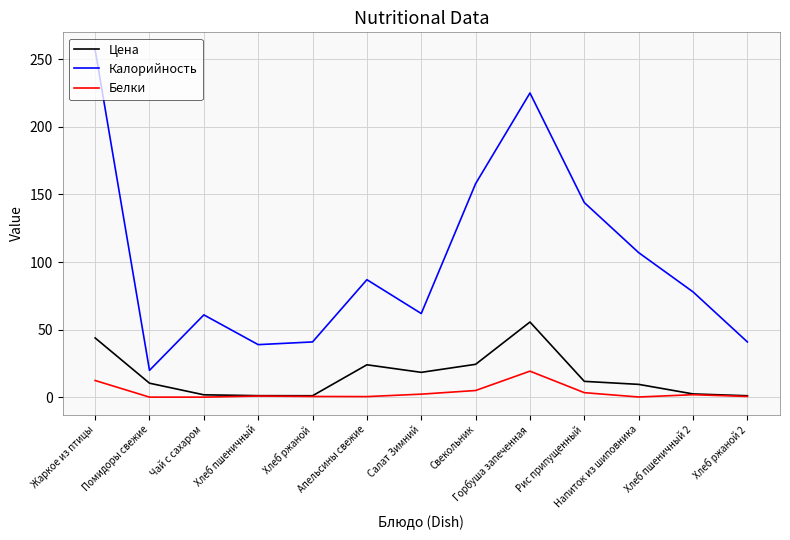

How many lines are shown in the chart?

3